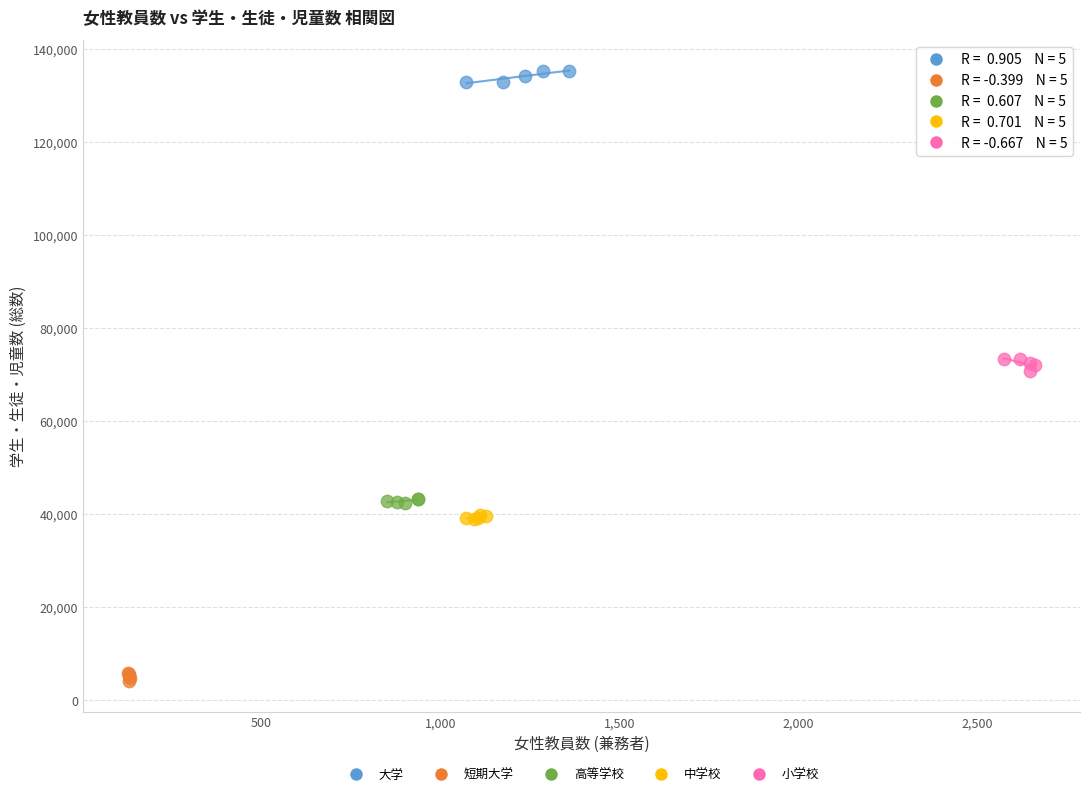

Which series reaches the minimum Y coordinate?

短期大学